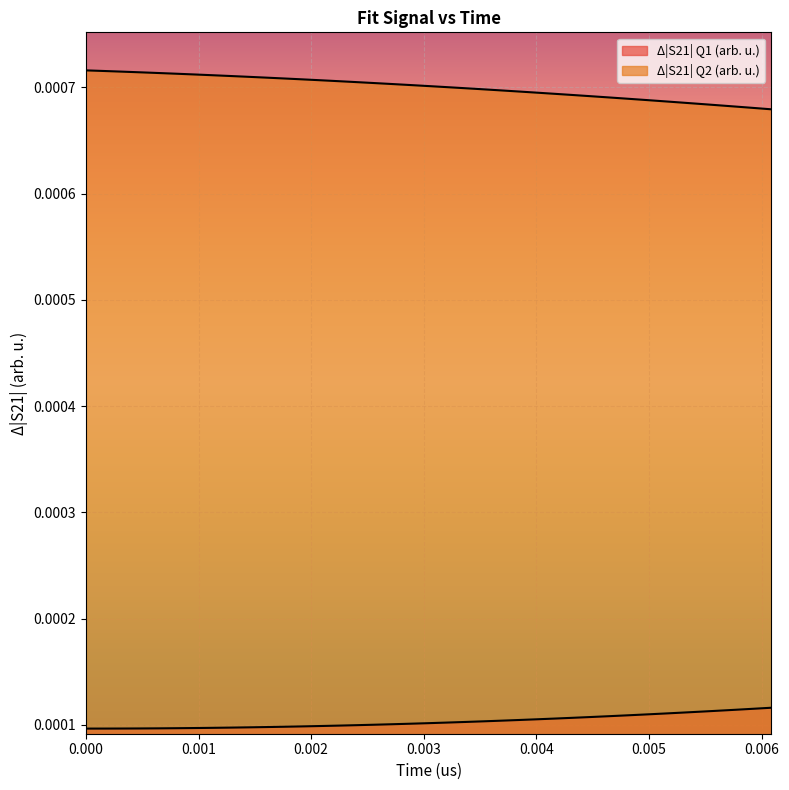

Rank the series by their maximum value, from highest to lowest.

Δ|S21| Q2 (arb. u.), Δ|S21| Q1 (arb. u.)